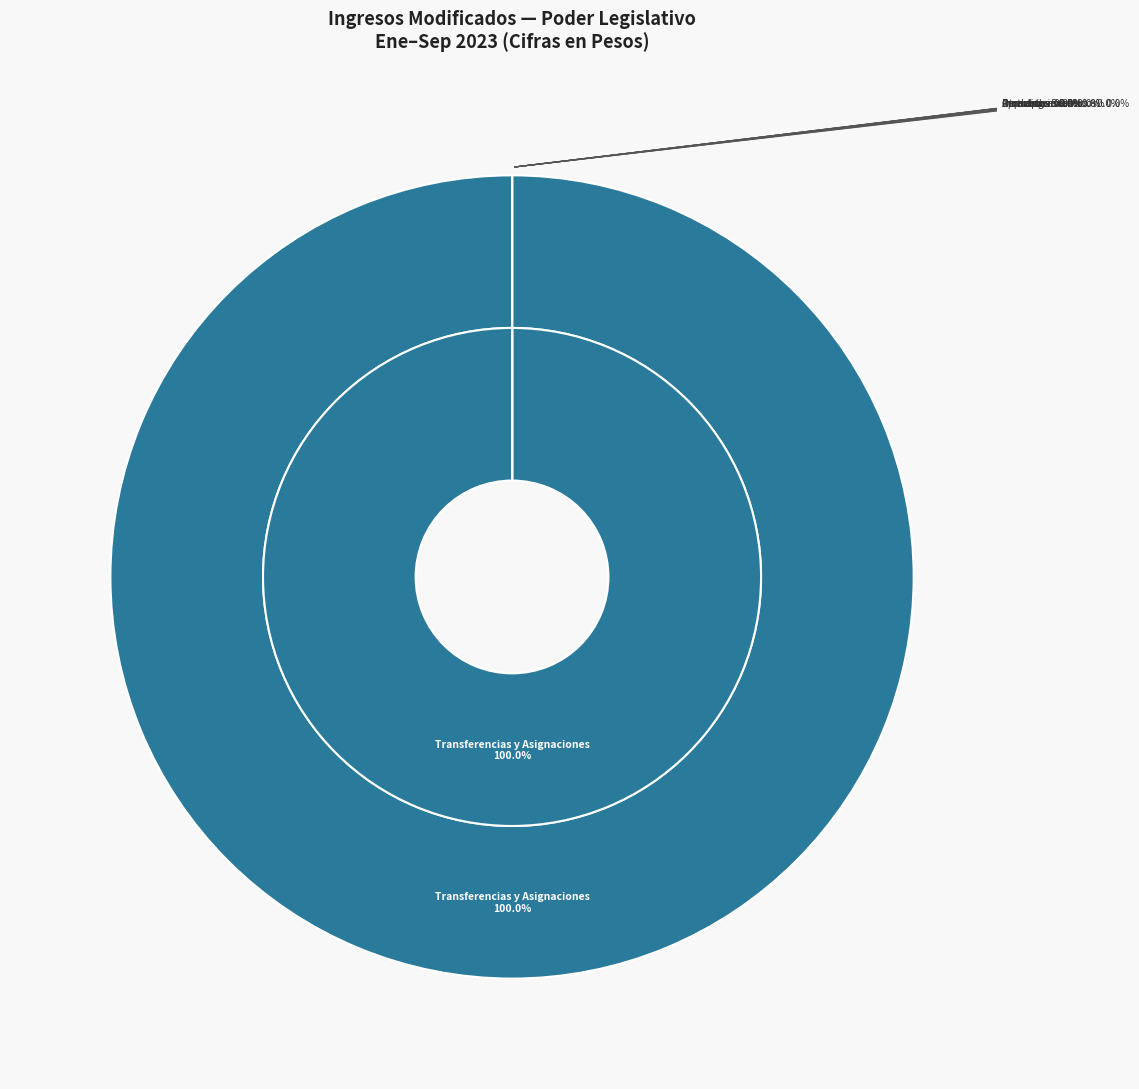

Is it true that Otros Ingresos is 0% of the pie?

True